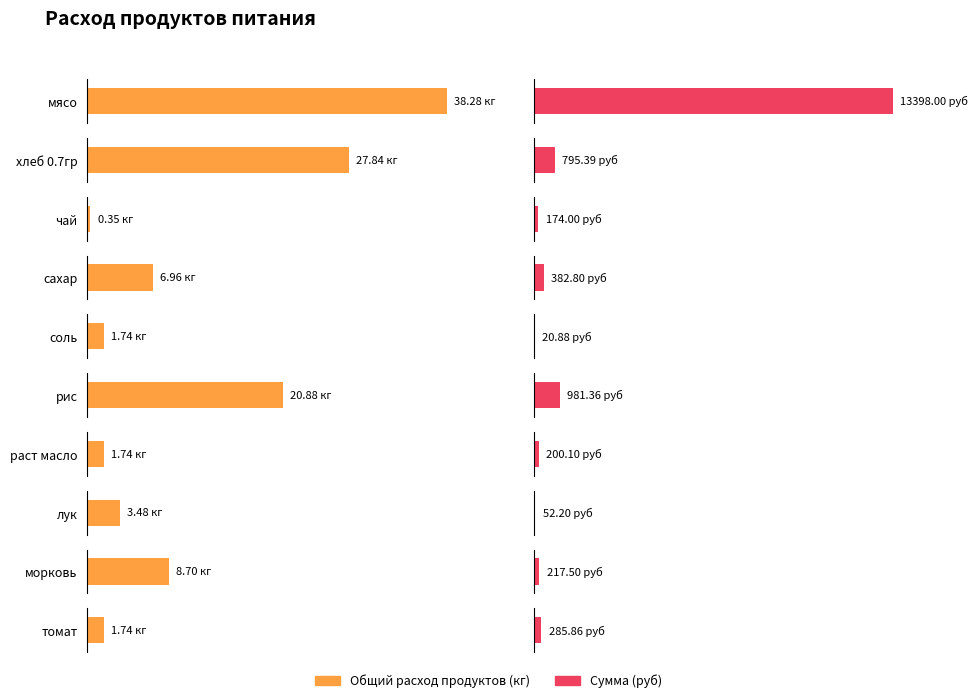

What is the maximum value for Сумма (руб)?

13398.0